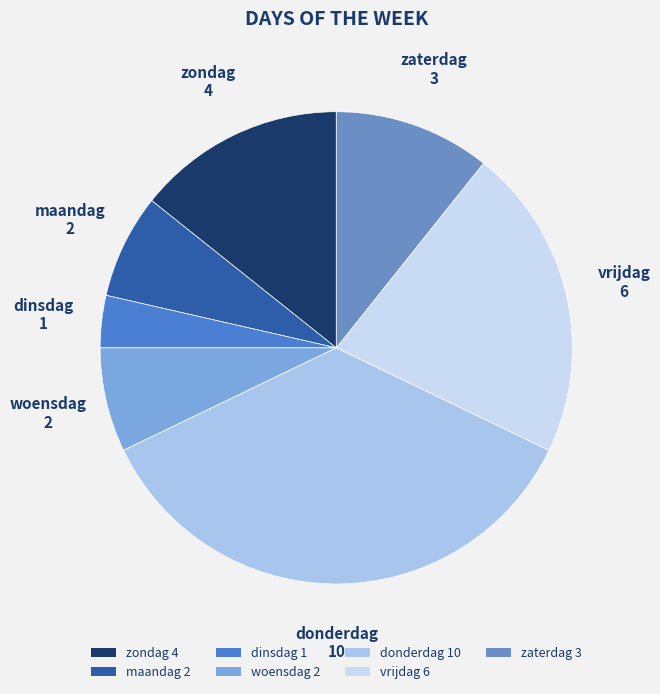

Approximately how many times larger is the value at vrijdag 6 compared to maandag 2?

3.0